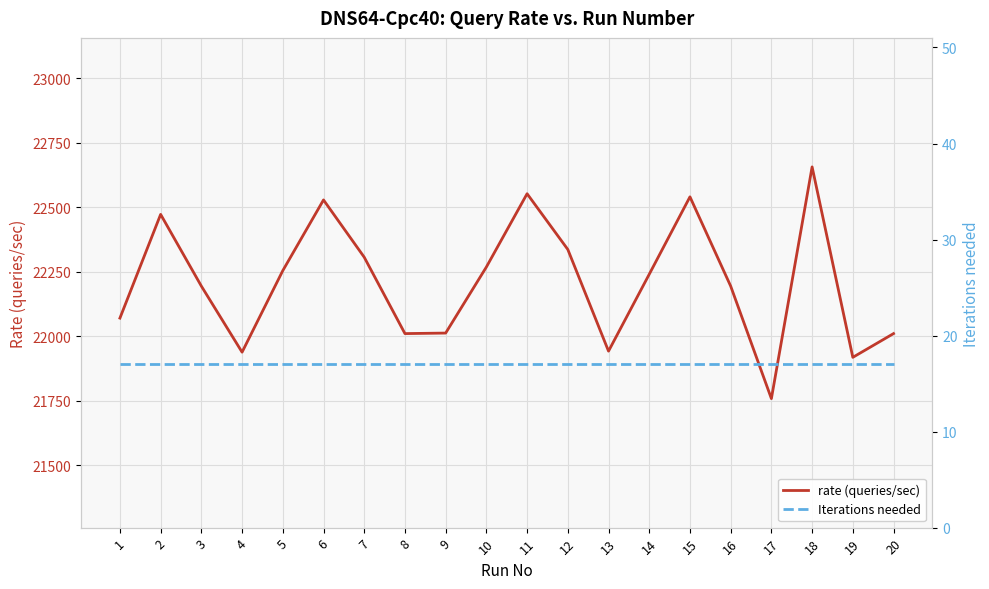

Reading right to left, extract all data points from this chart.

rate (queries/sec): 20=22011	19=21919	18=22657	17=21759	16=22195	15=22541	14=22241	13=21943	12=22337	11=22553	10=22269	9=22013	8=22011	7=22307	6=22529	5=22255	4=21939	3=22195	2=22473	1=22071
Iterations needed: 20=17	19=17	18=17	17=17	16=17	15=17	14=17	13=17	12=17	11=17	10=17	9=17	8=17	7=17	6=17	5=17	4=17	3=17	2=17	1=17